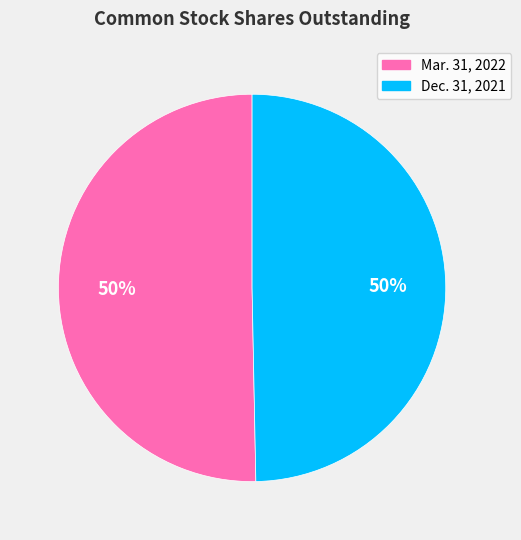

To the nearest percent, what portion does Mar. 31, 2022 represent?

50%